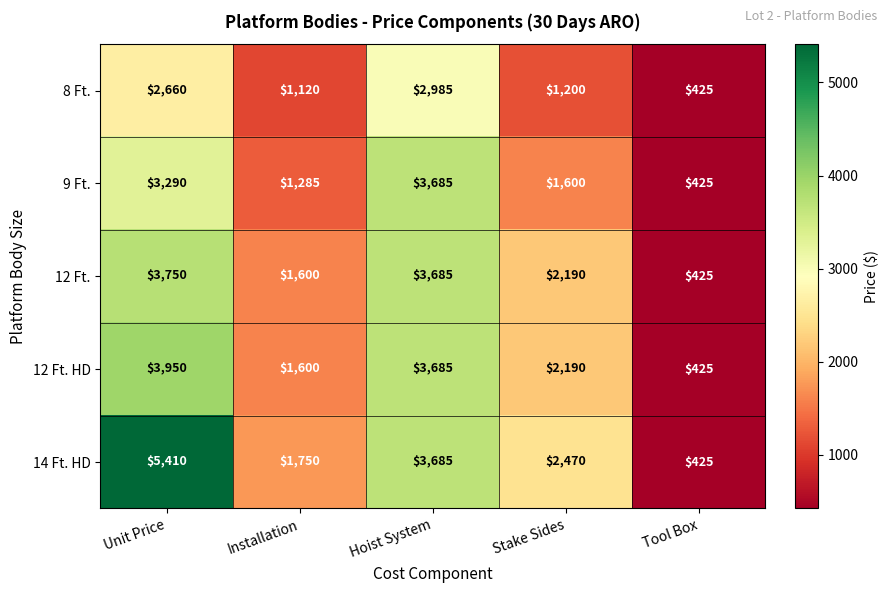

At which category is the sum across all series the highest?

Unit Price